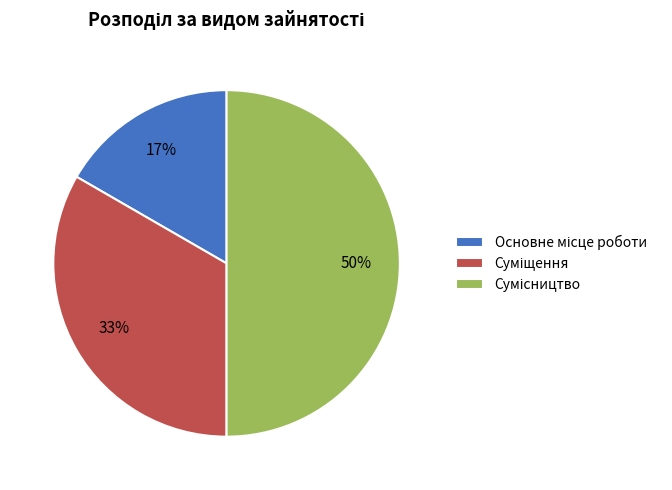

To the nearest percent, what is the difference between the largest and smallest slice percentages?

33%